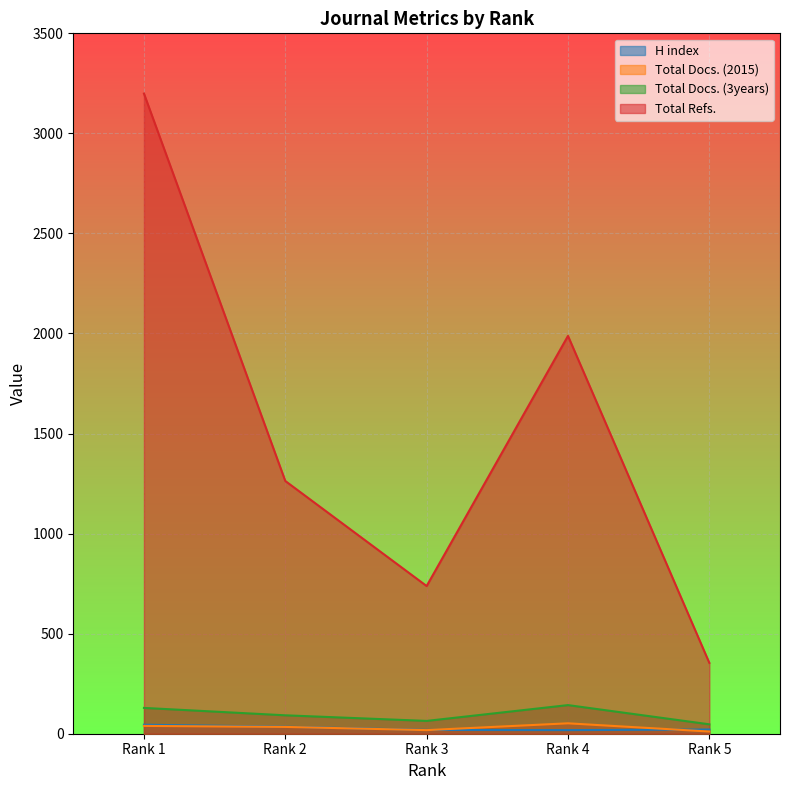

At which category does Total Docs. (2015) reach its first local peak?

Rank 4